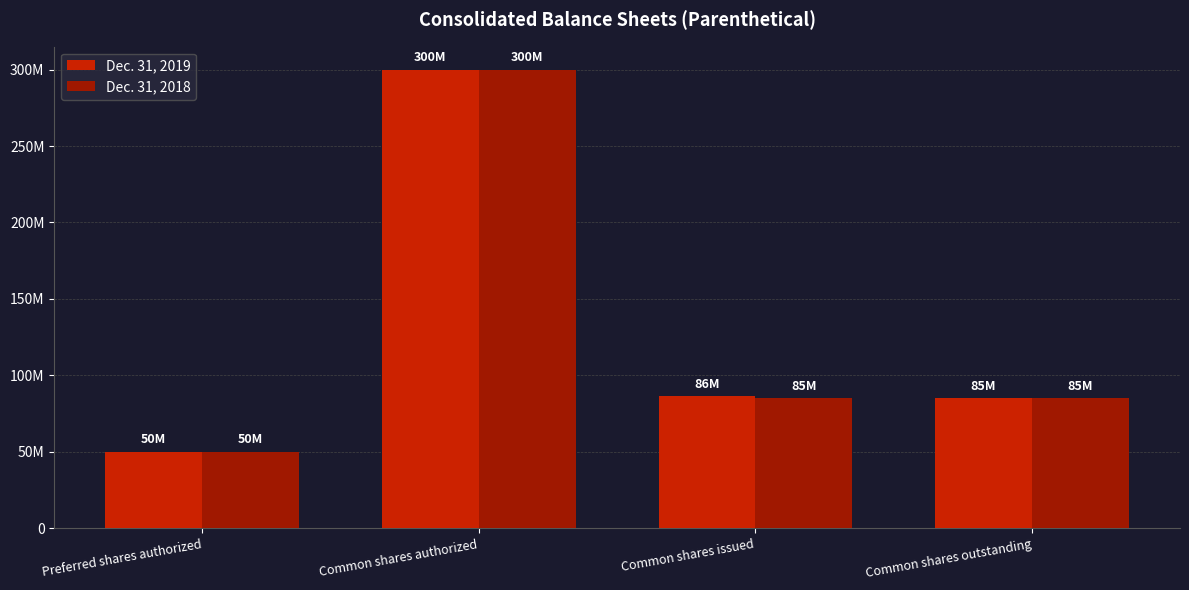

Between Preferred shares authorized and Common shares issued, which series saw the biggest shift?

Dec. 31, 2019